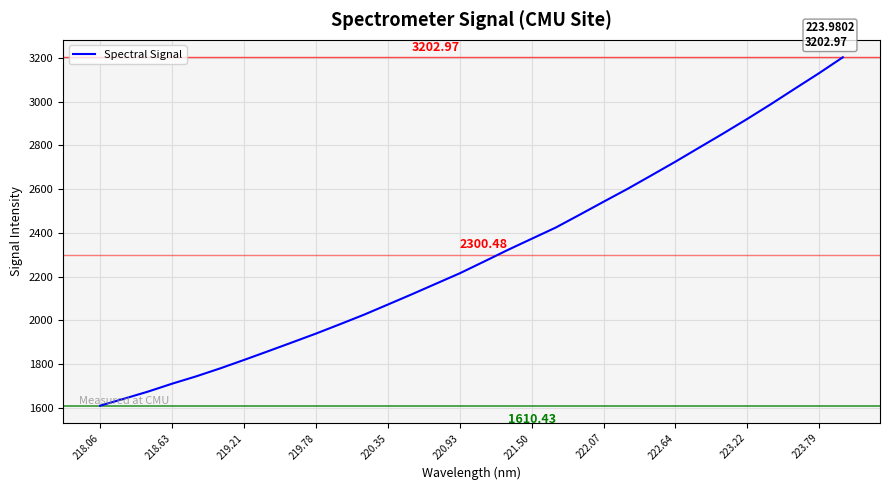

True or false: there are more than 2 points higher than both neighbors.

False